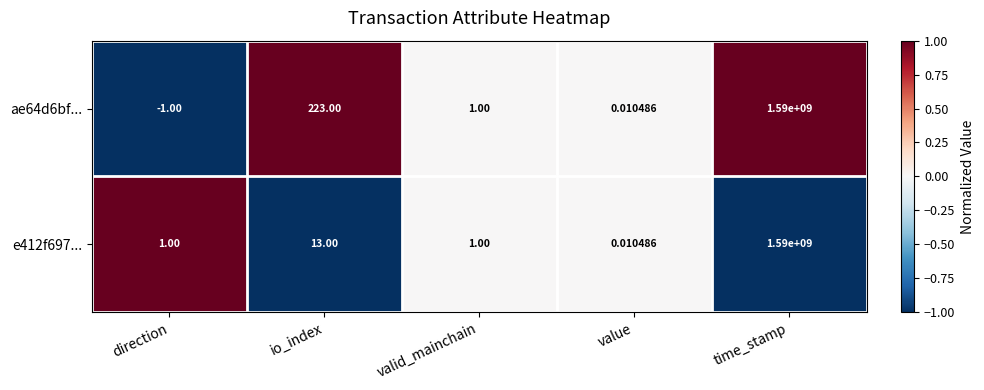

Count the number of data series in this chart.

2